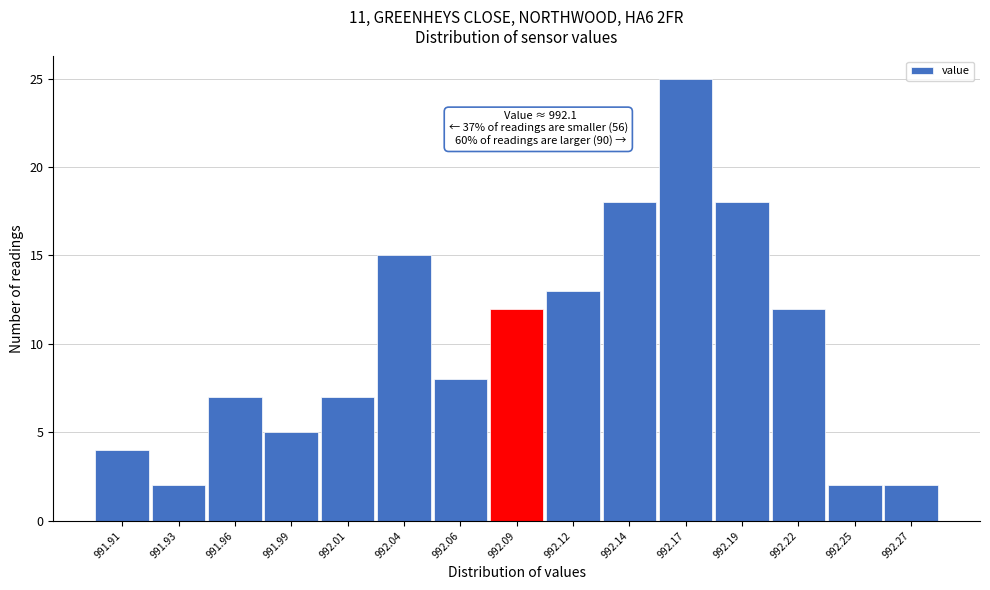

Which range on the x-axis has the tallest bar?

992.155 to 992.181